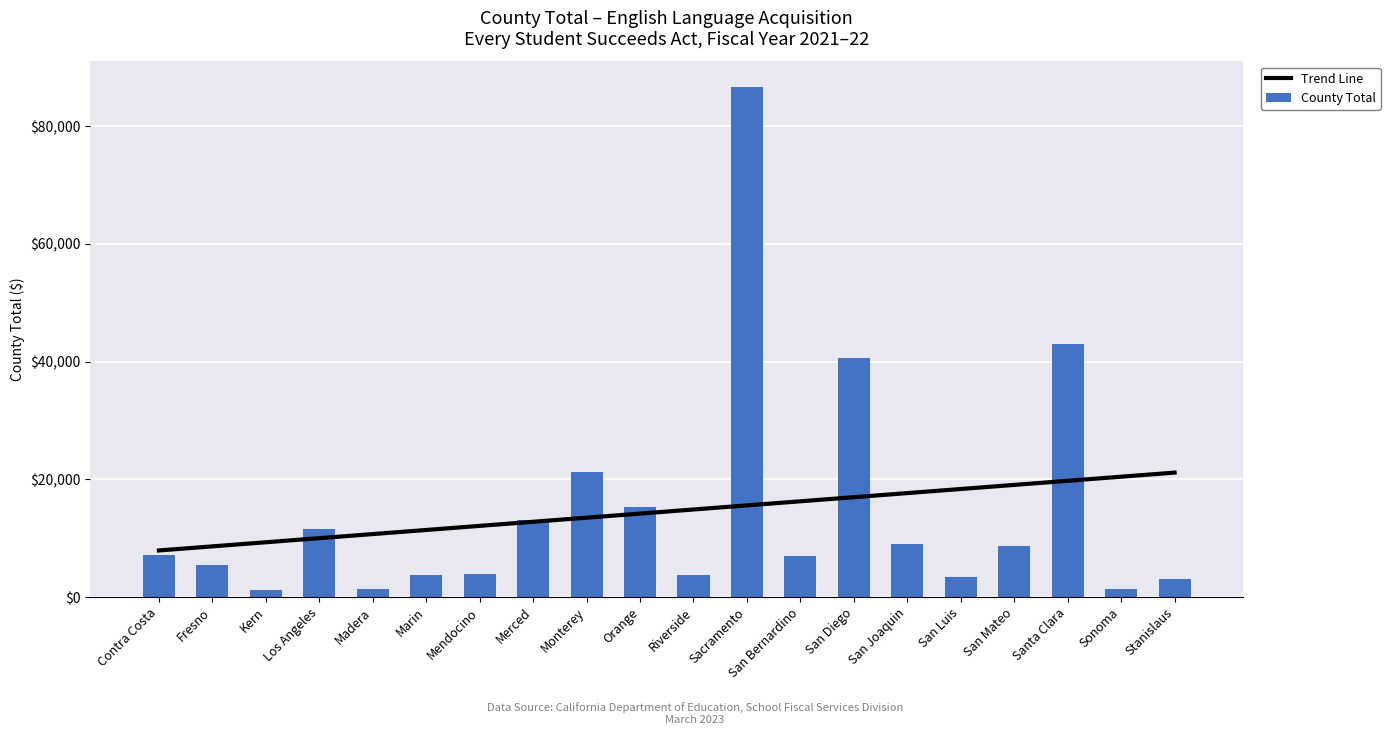

Which series has the widest spread of values?

County Total